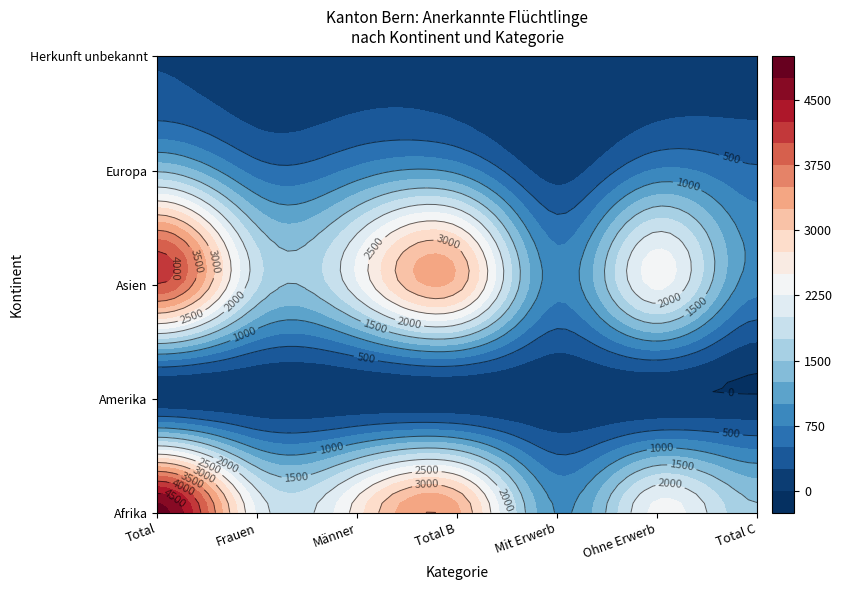

Between 6 and 12, which is larger?

12